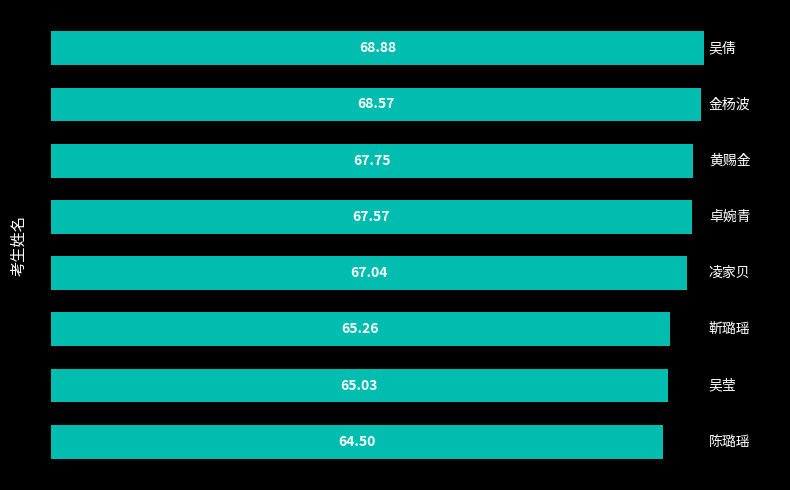

What is the difference between the maximum and minimum values?

4.4